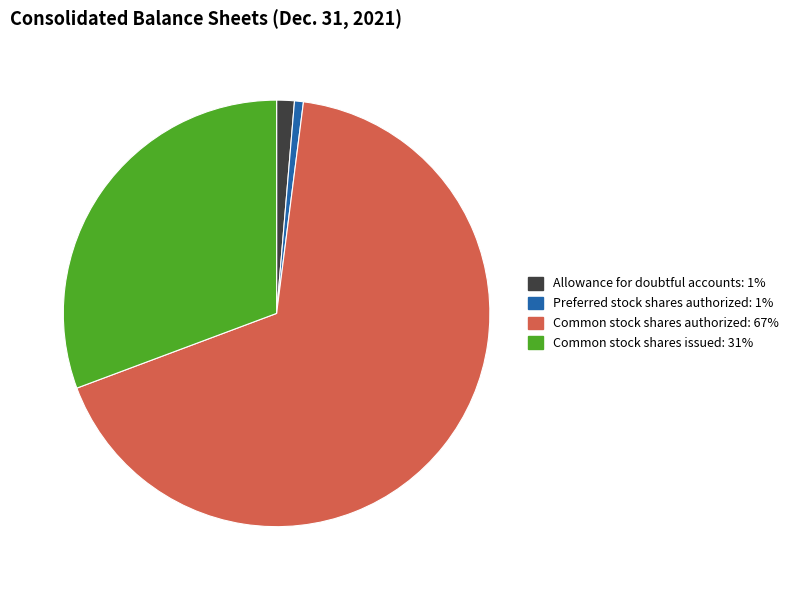

Which has a higher value, Common stock shares authorized or Common stock shares issued?

Common stock shares authorized